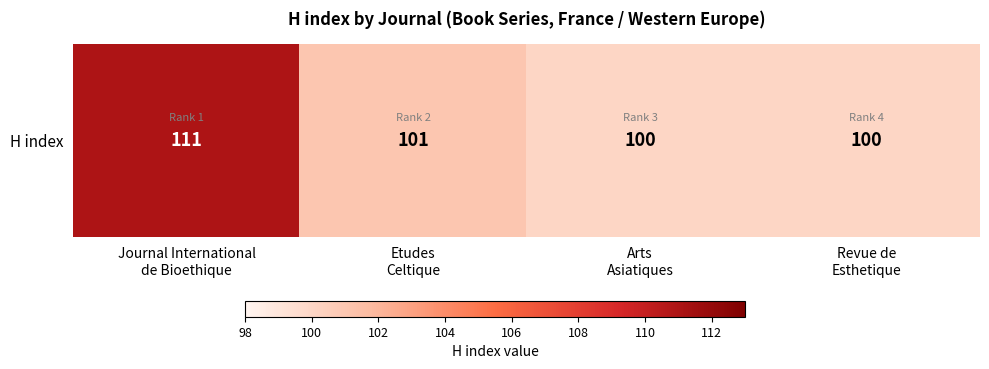

Rank the categories by value from lowest to highest.

Arts
Asiatiques, Revue de
Esthetique, Etudes
Celtique, Journal International
de Bioethique